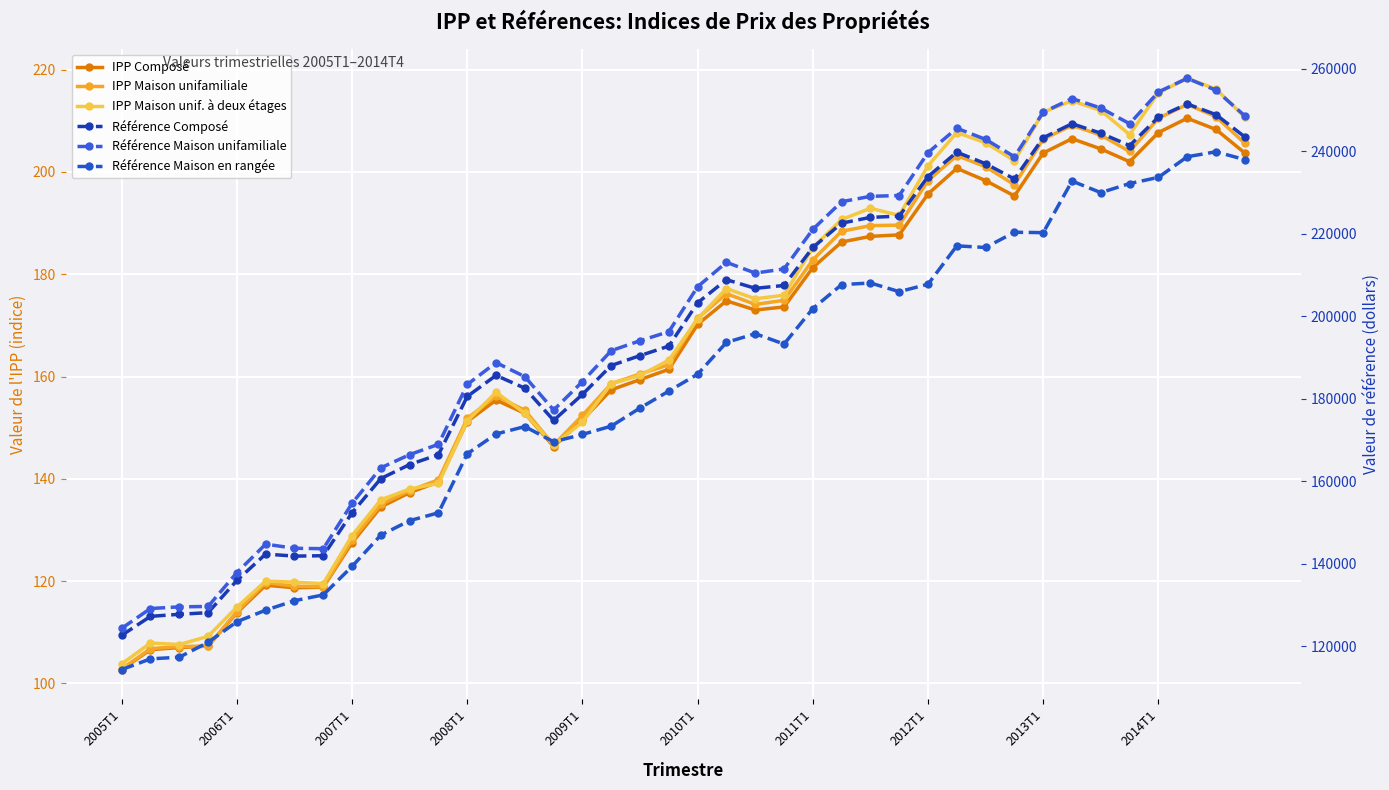

What is the difference between the second highest and second lowest values in the Référence Maison en rangée series?

121700.0